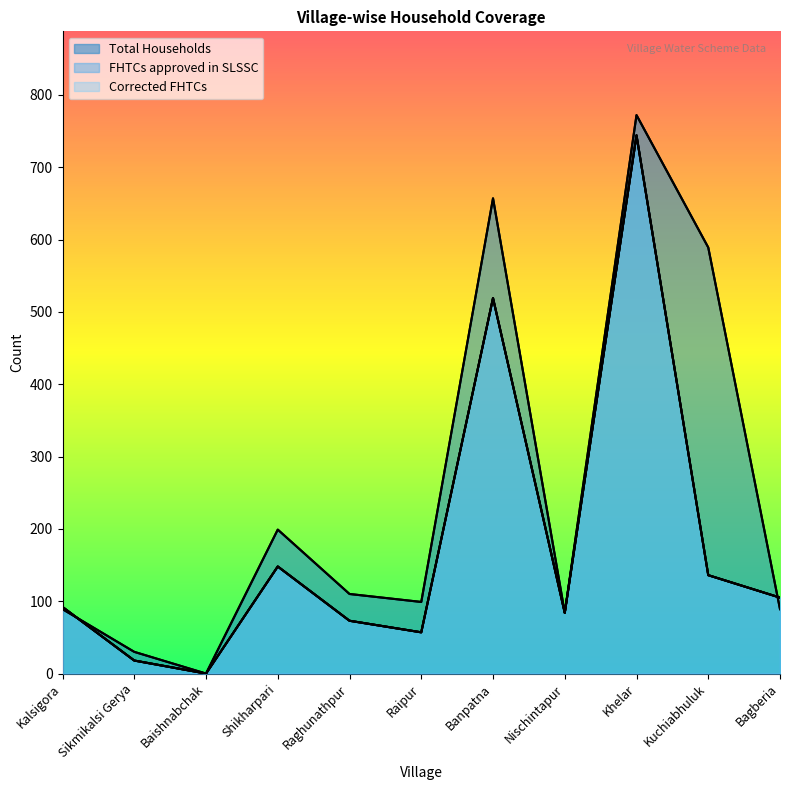

Does the chart display data point markers on the line(s)?

No